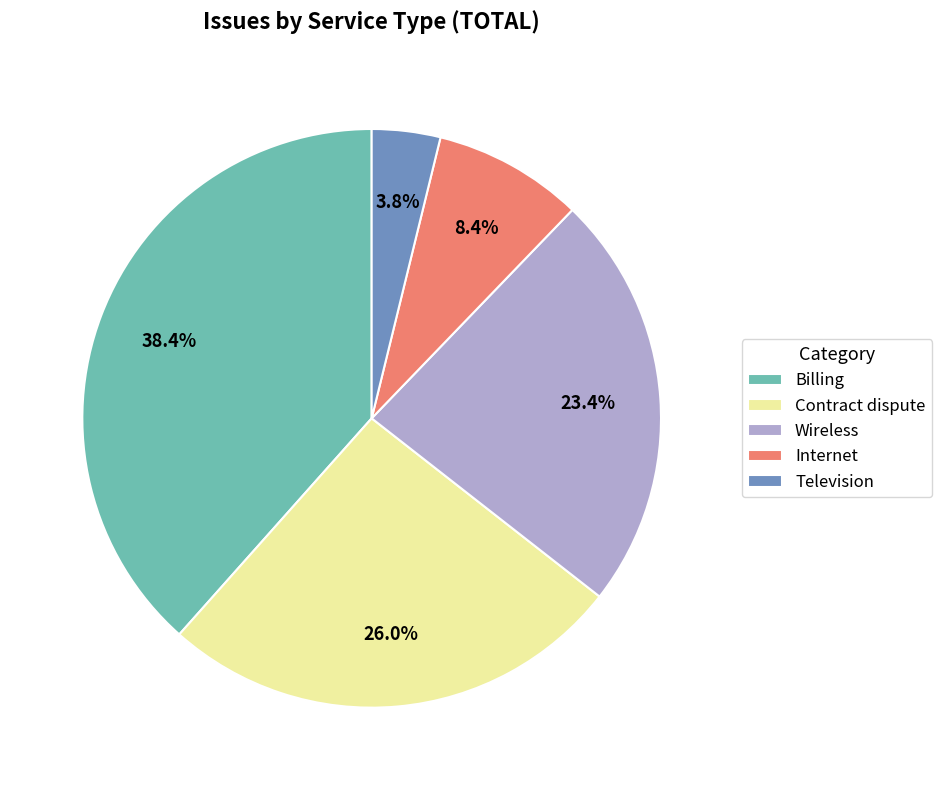

Which category has the smallest portion of the pie?

Television